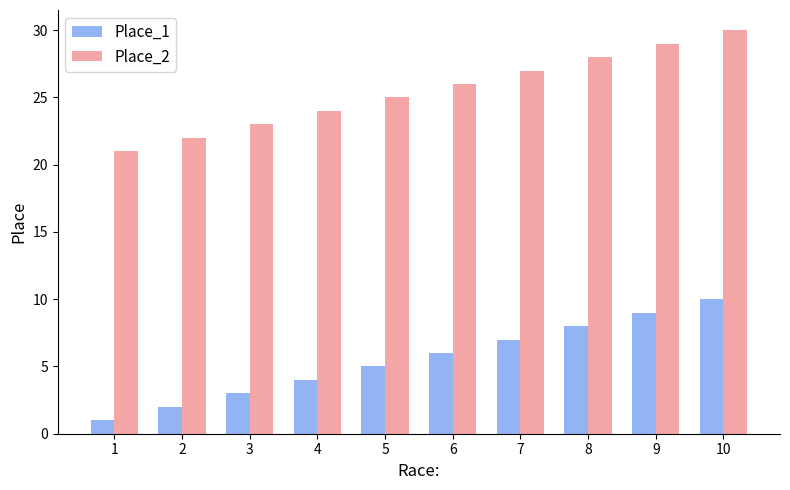

What is the average value of the Place_2 series?

26